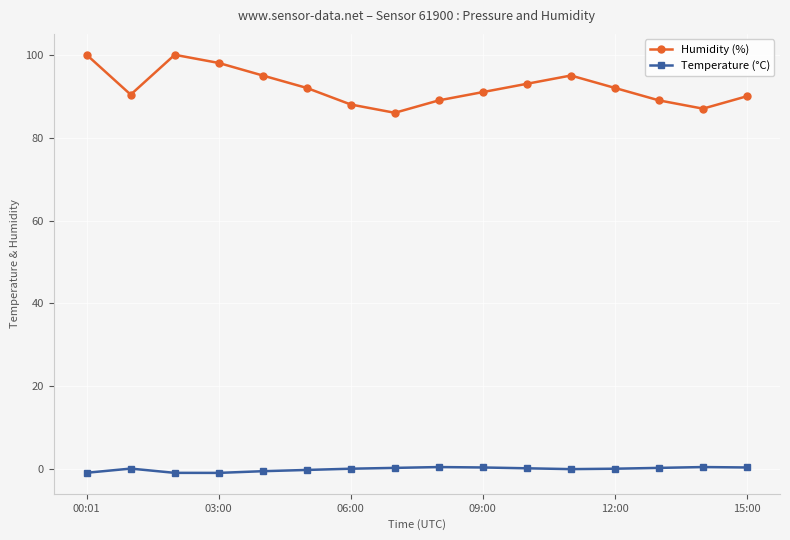

True or false: Humidity (%) has more than 1 interior local peaks.

True